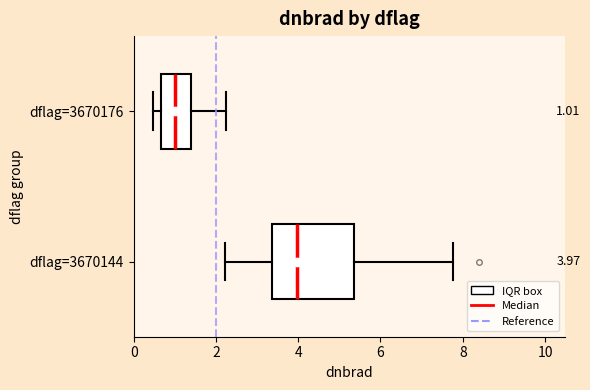

Which box's median line is the furthest to the right?

dflag=3670144